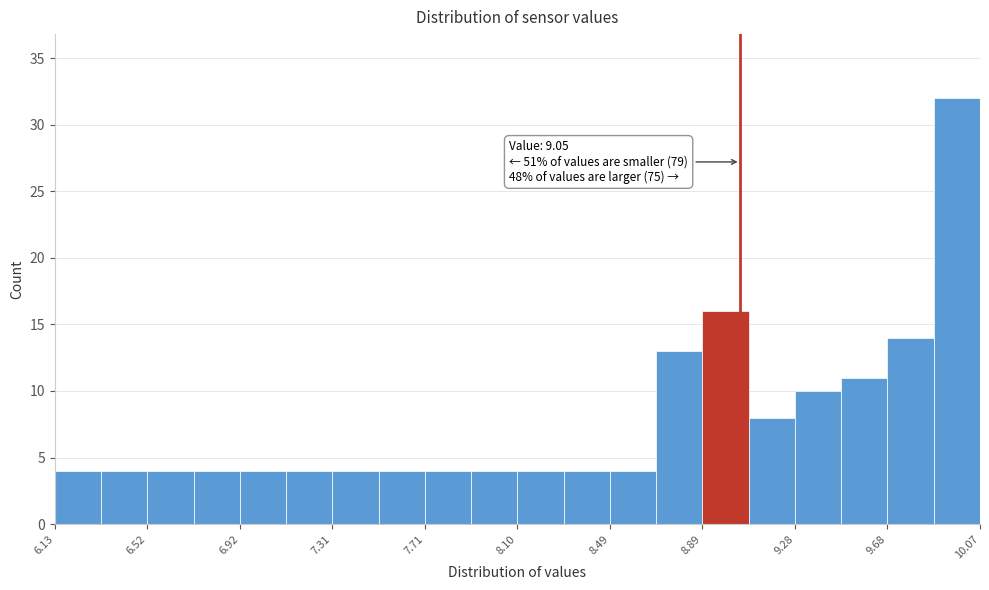

Around what value on the x-axis is the tallest bar? Give the approximate position of its centre, as read against the axis.

9.95